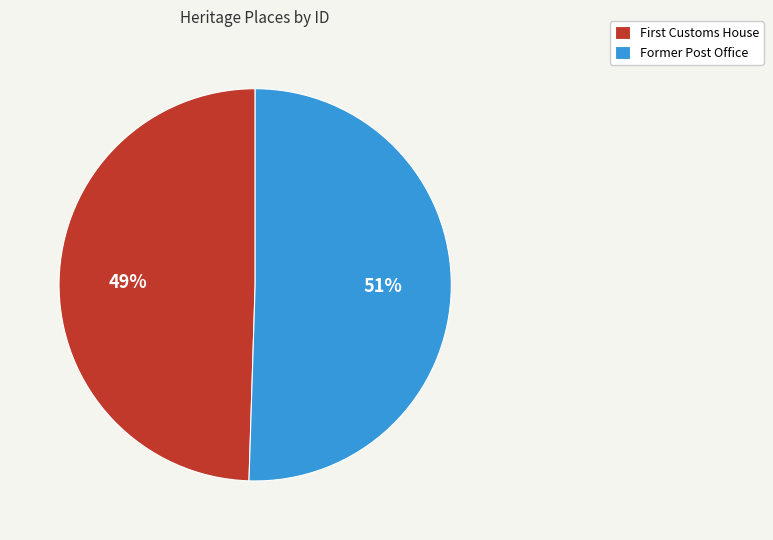

To the nearest percent, what percentage of the pie is Former Post Office?

51%